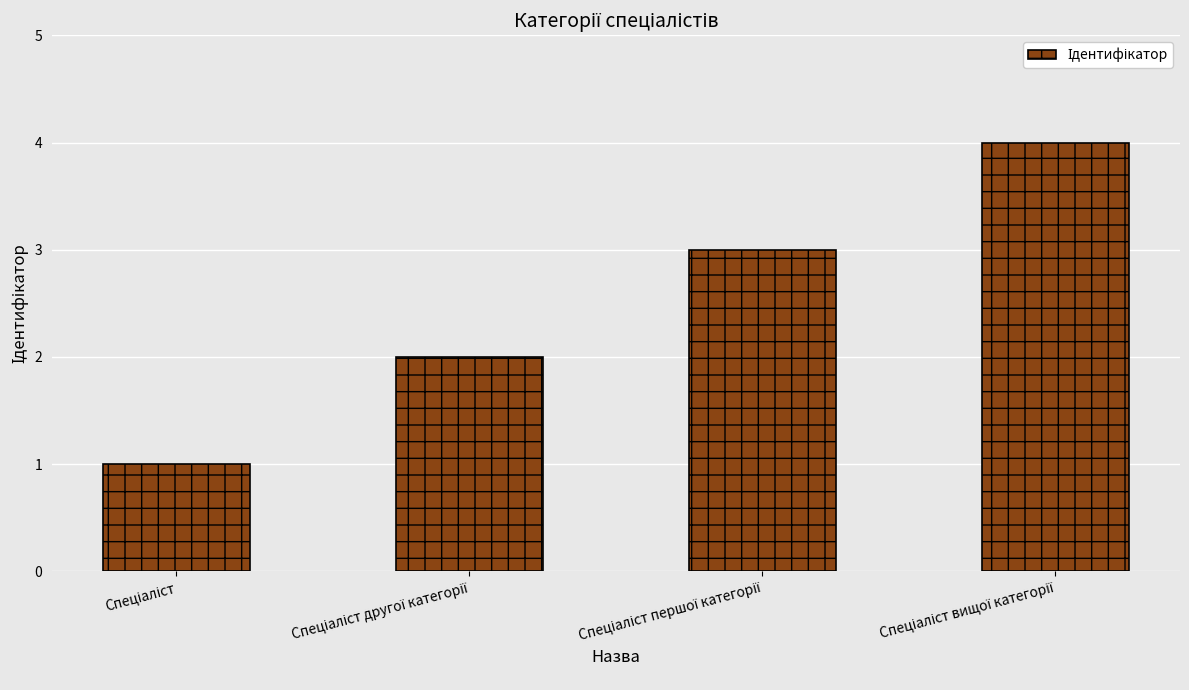

What is the greatest value displayed?

4